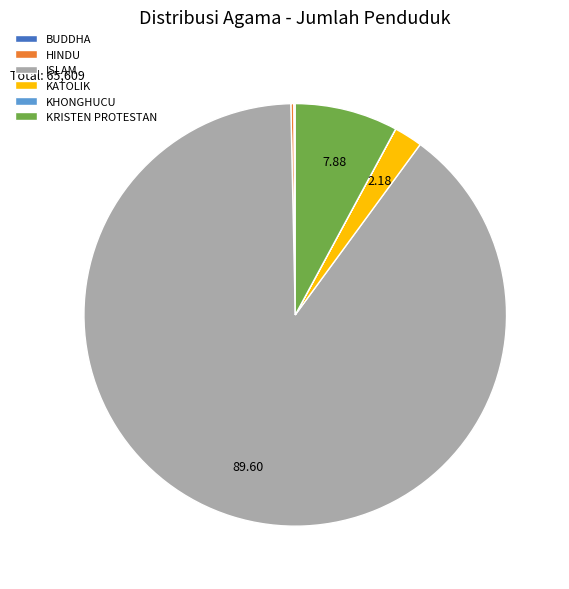

Is it true that KATOLIK is 2% of the pie?

True